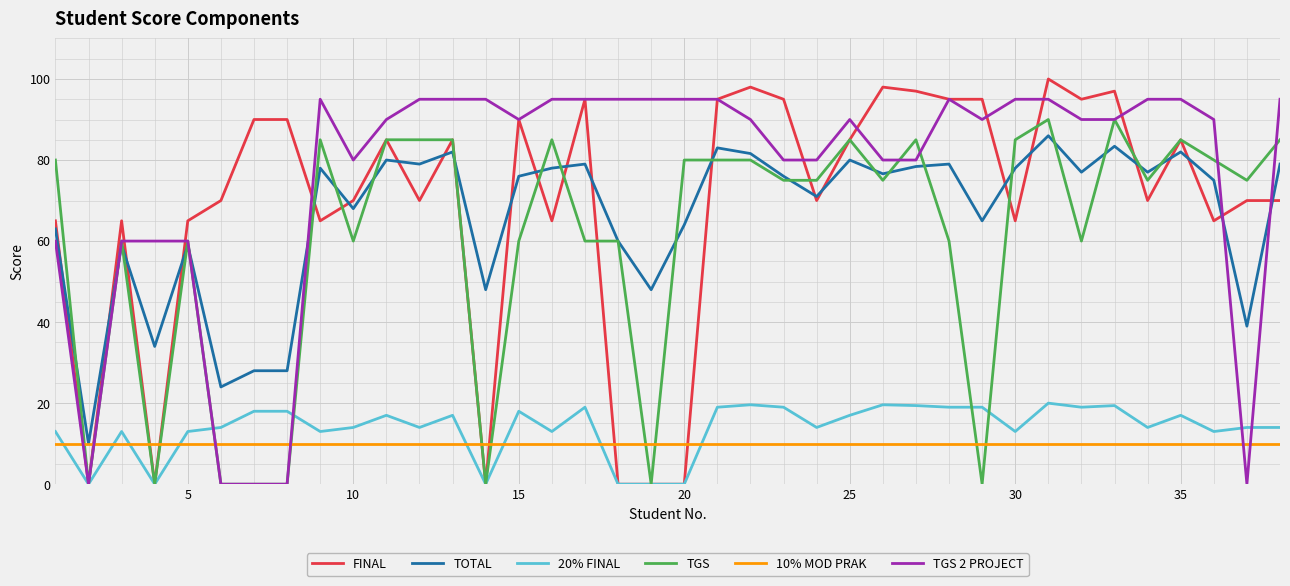

True or false: TGS 2 PROJECT has more than 2 points higher than both neighbors.

True